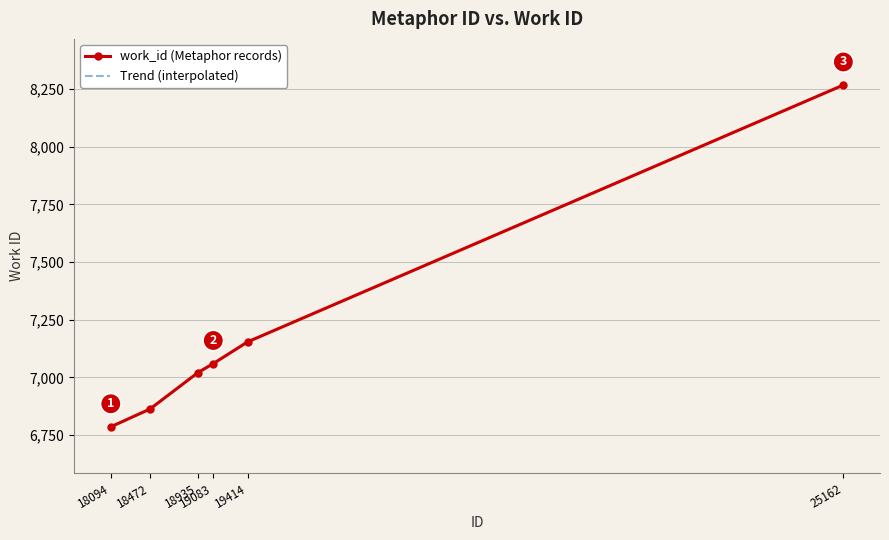

What is the average value?

7192